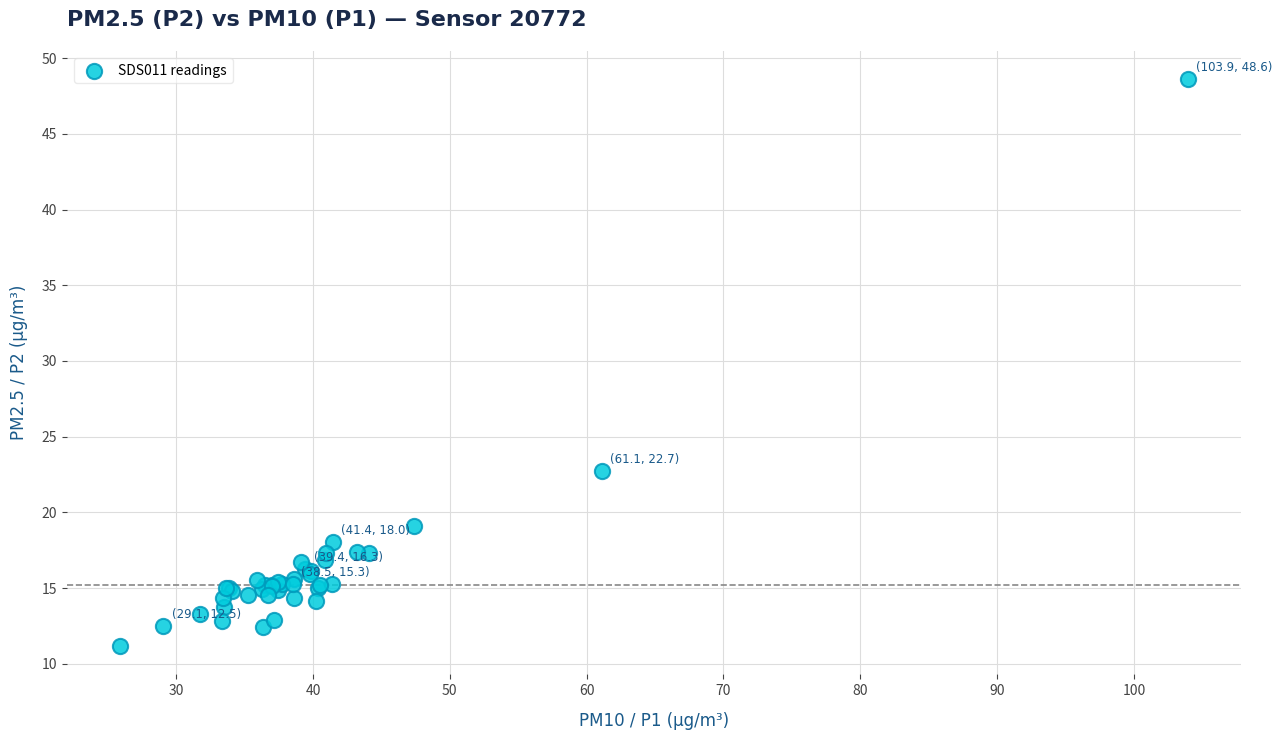

What Y value in the scatter plot is closest to 29?

22.7